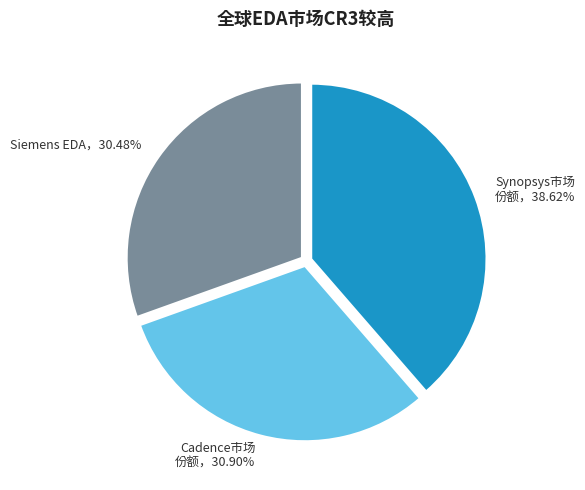

Does any single category account for the majority?

No